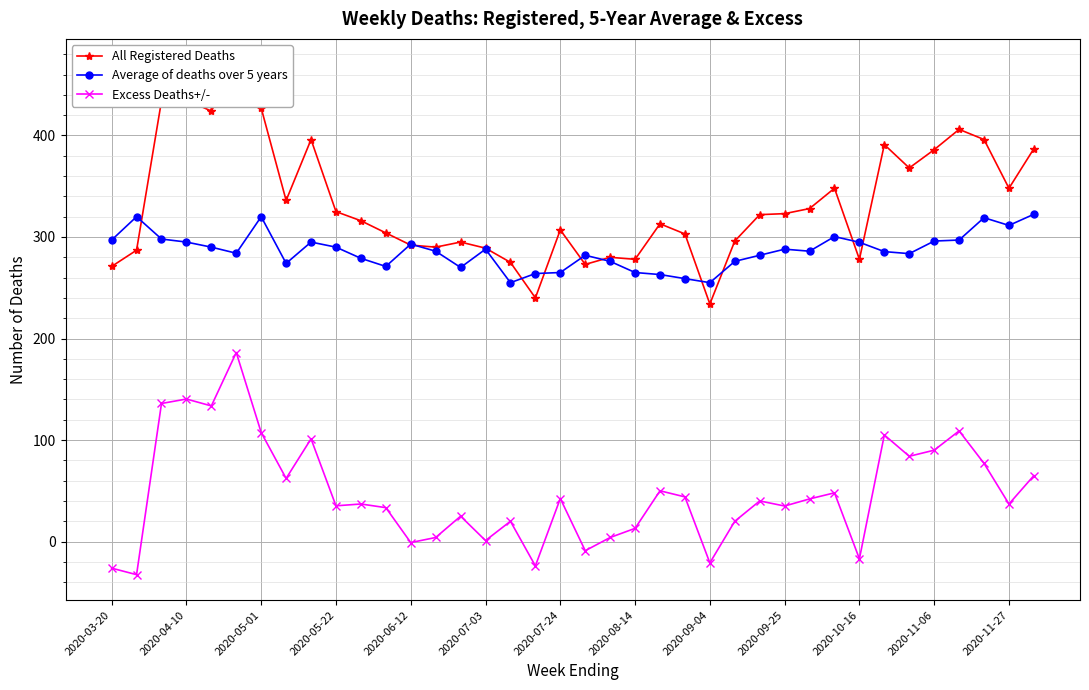

What is the approximate value of Average of deaths over 5 years at 2020-09-25?

288.0